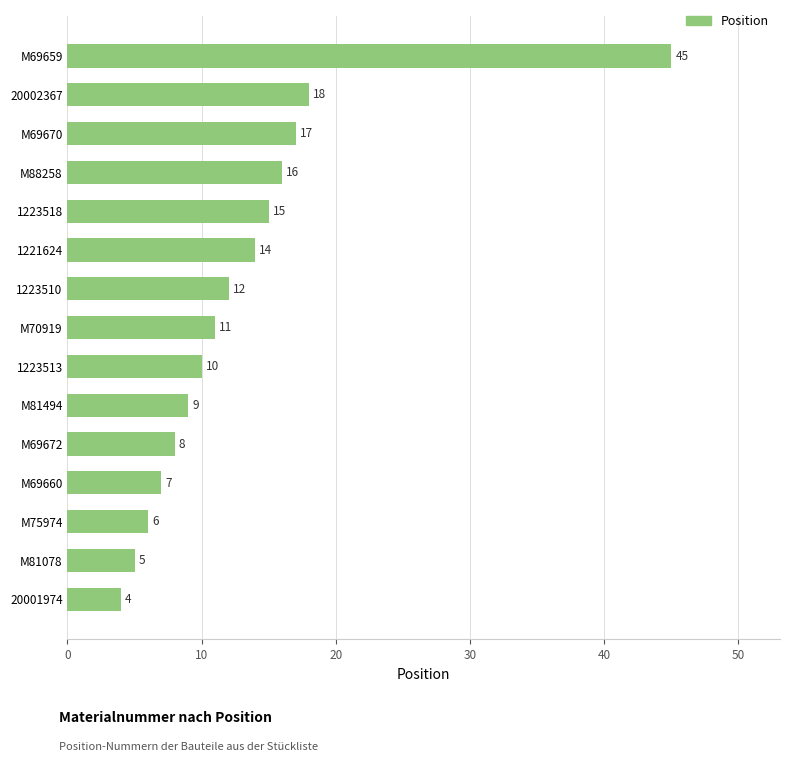

The chart shows a value of 10 at 1223513. True or false?

True